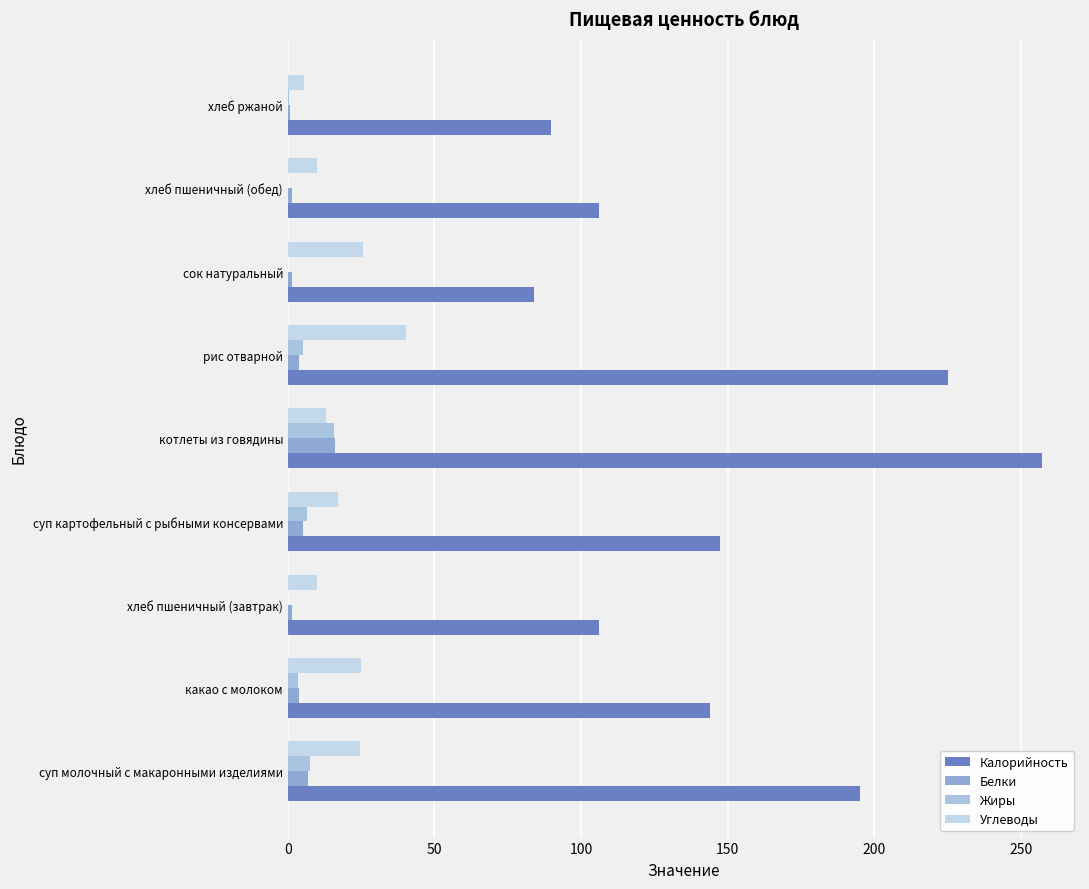

Which series has the largest total across all categories?

Калорийность